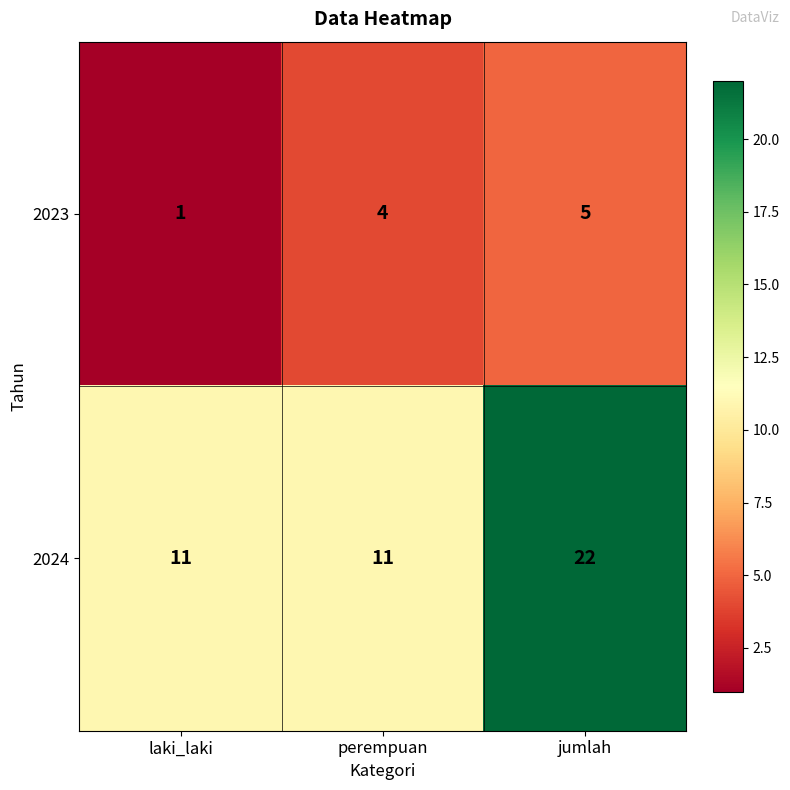

How many categories are shown in the chart?

3